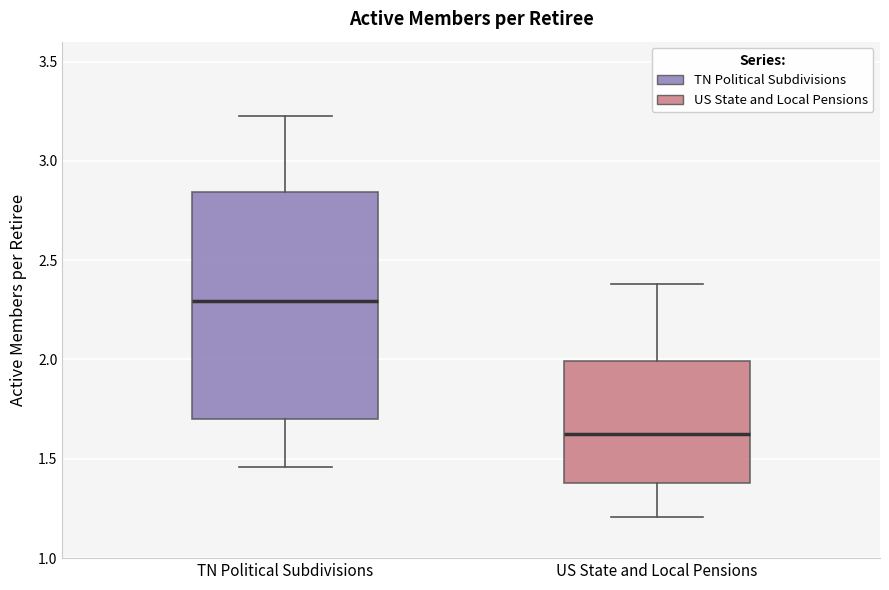

Which box has the highest median line?

TN Political Subdivisions